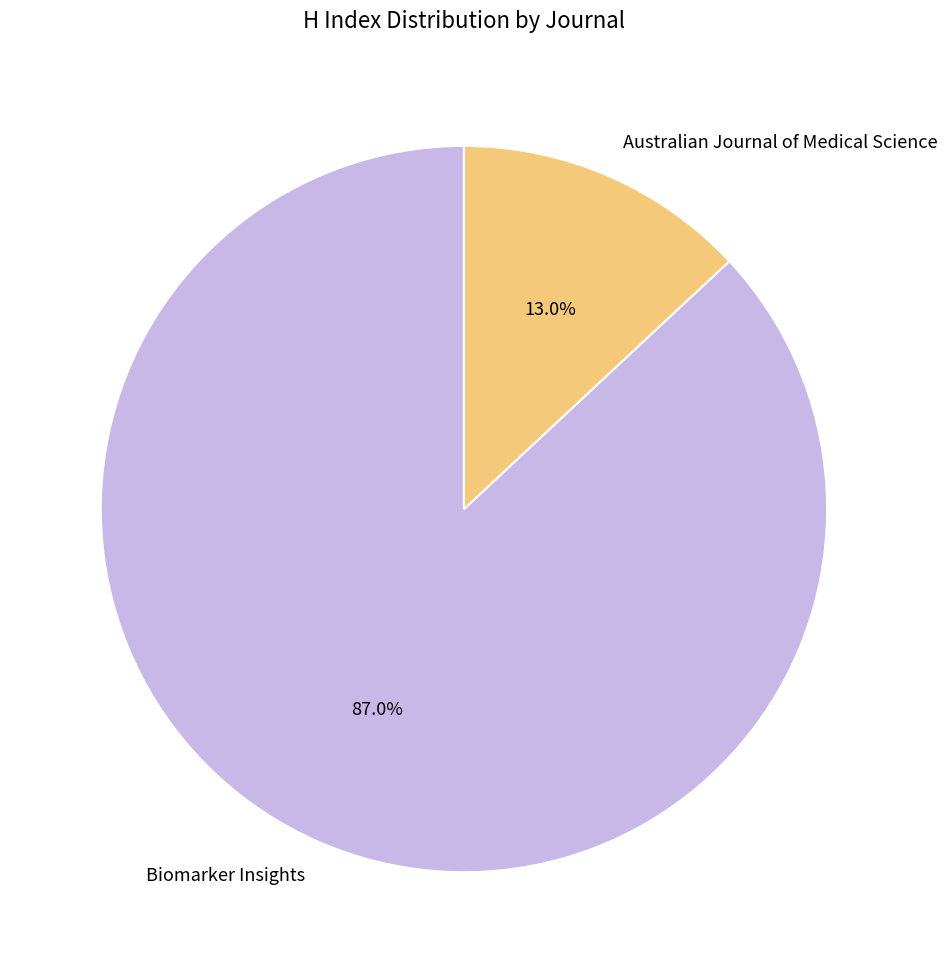

How many slices are in this pie chart?

2